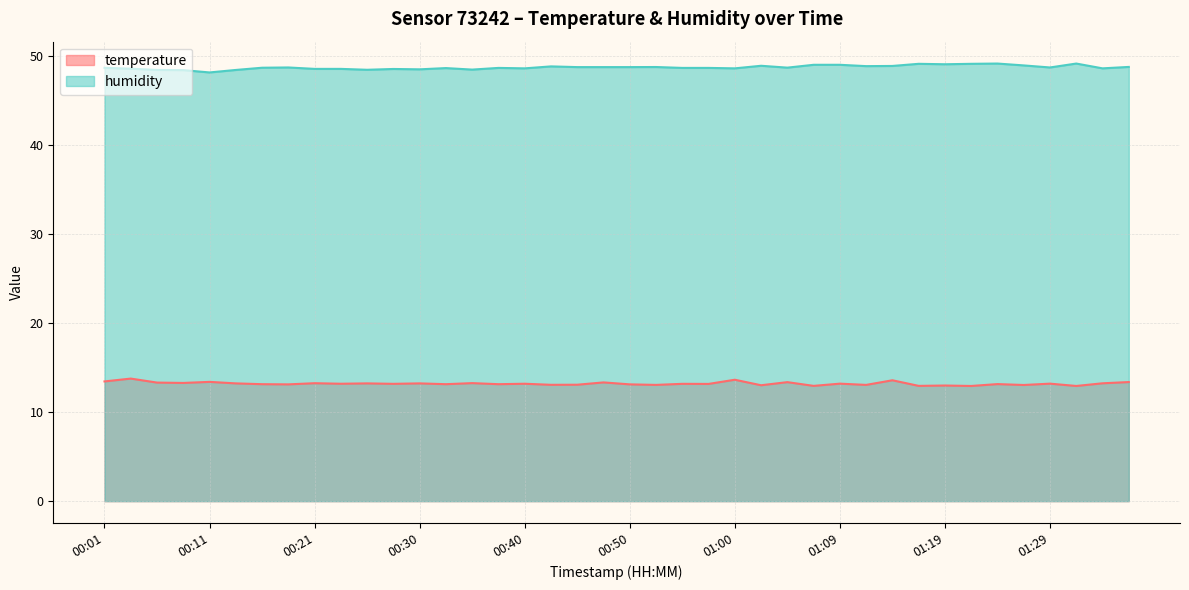

Where is humidity nearest to the value 48?

00:11